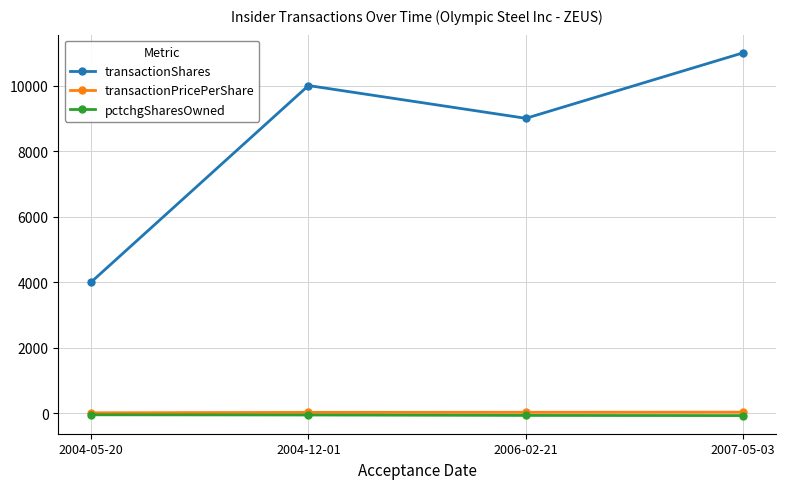

Does the chart have visible grid lines?

Yes